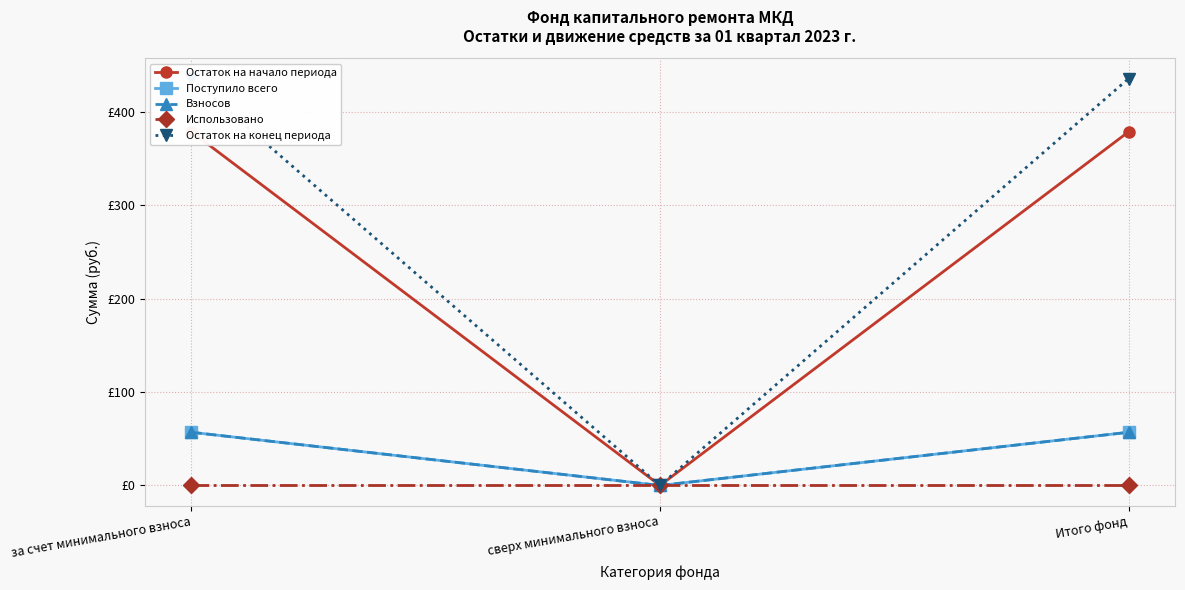

Which series has the largest range (max minus min)?

Остаток на конец периода